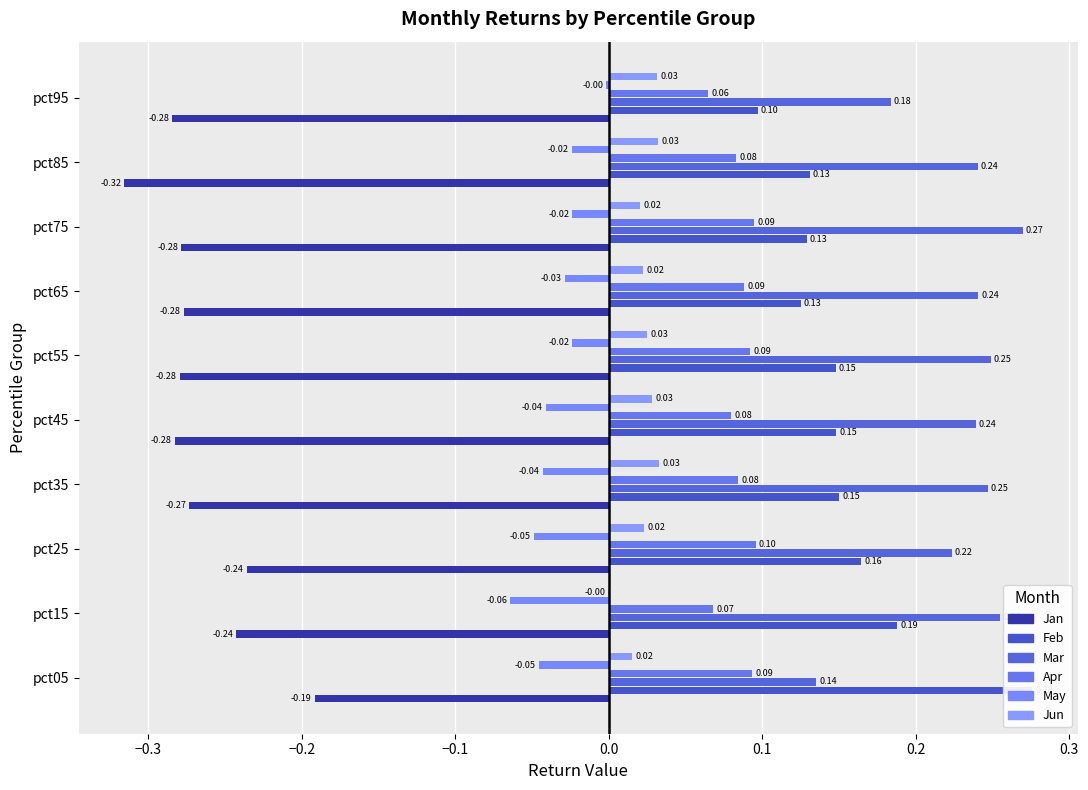

What value does the Feb series have at pct55?

0.1